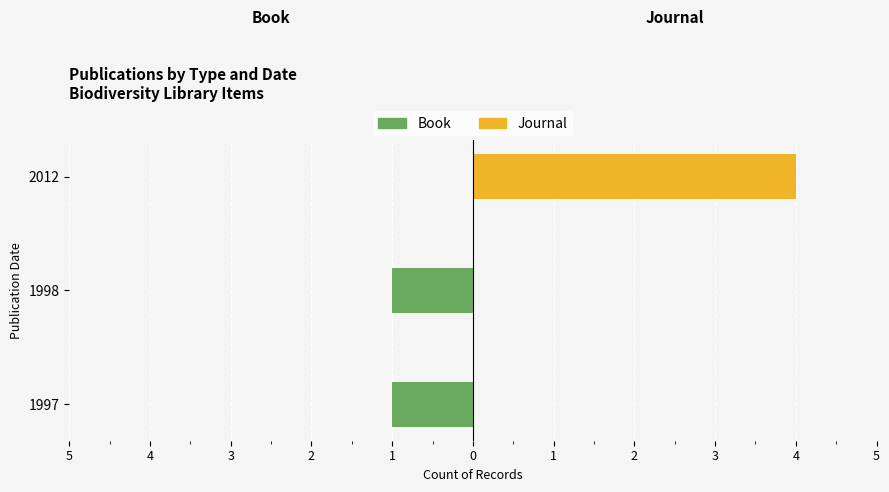

Does the chart contain stacked bars?

No